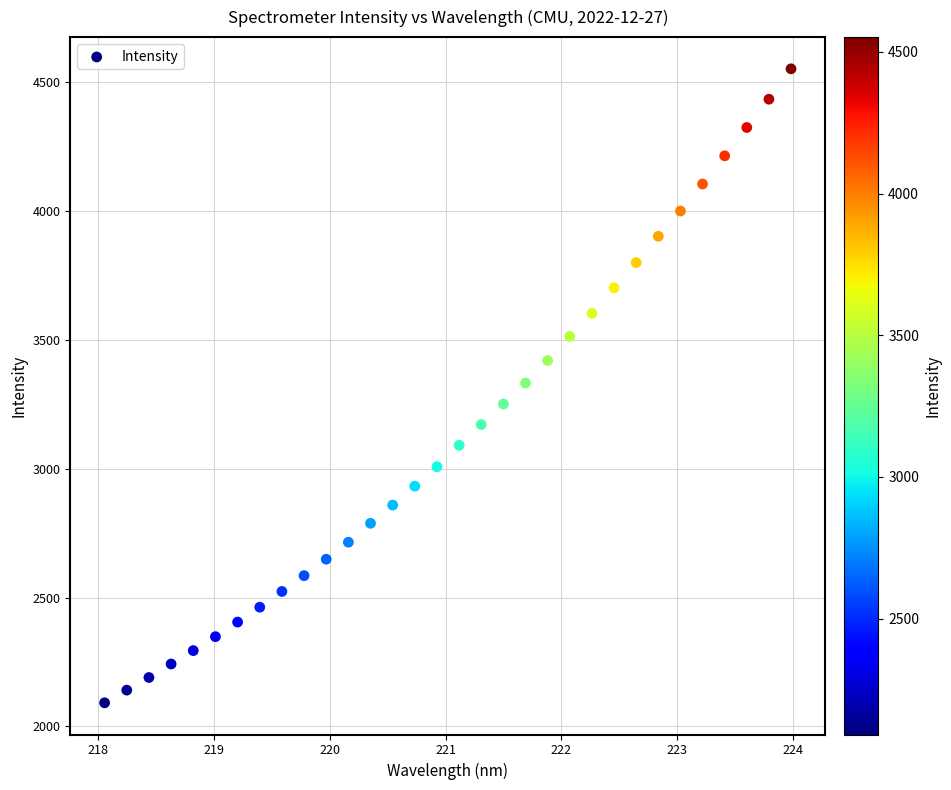

What is the range of Y values (max minus min)?

2460.6